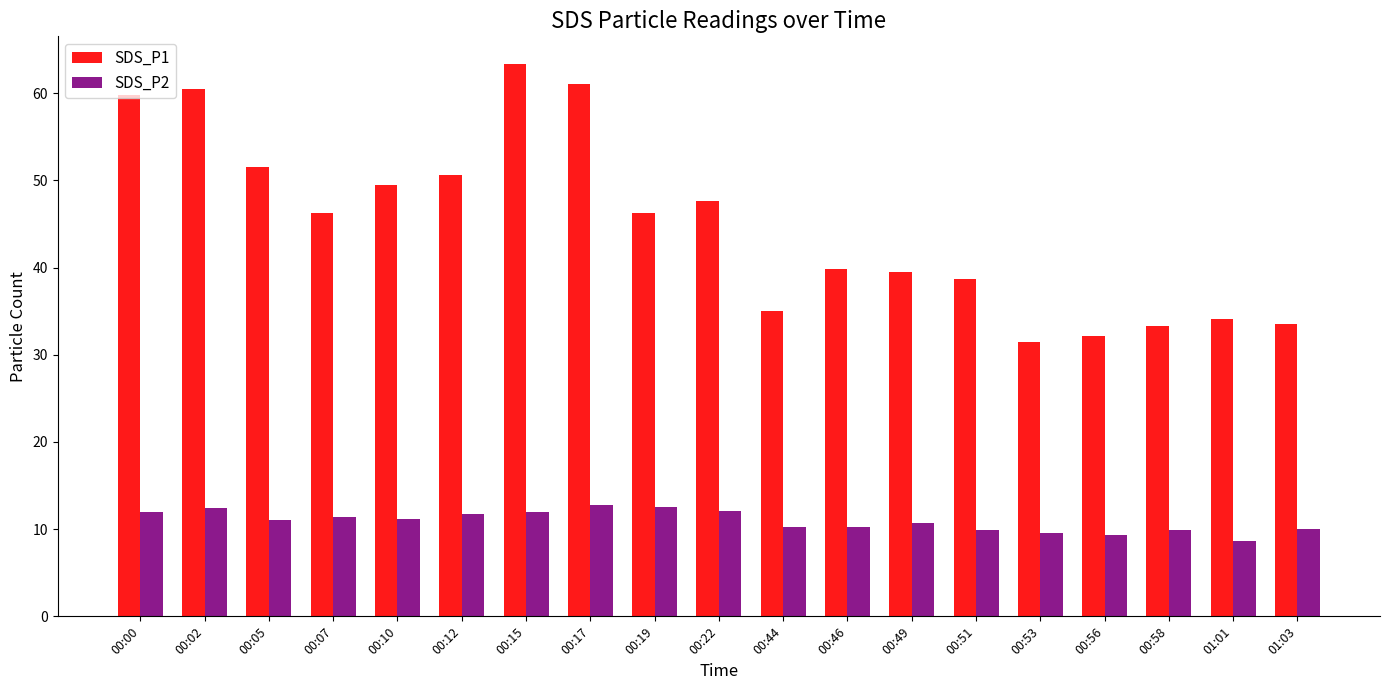

What is the value of the SDS_P2 bar at the 19th from the left?

10.1